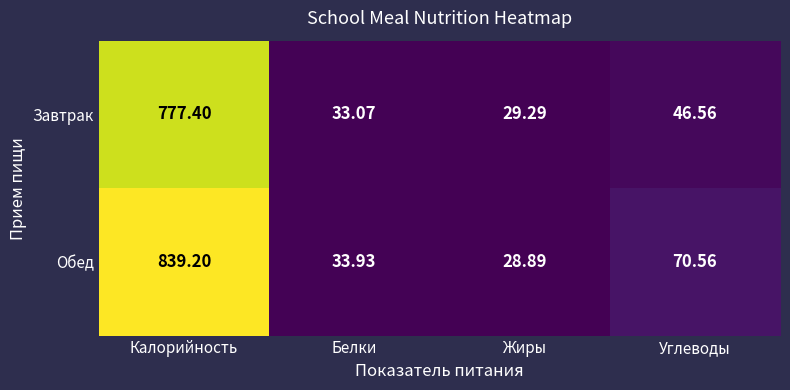

What is the spread (max minus min) of values at Жиры?

0.4